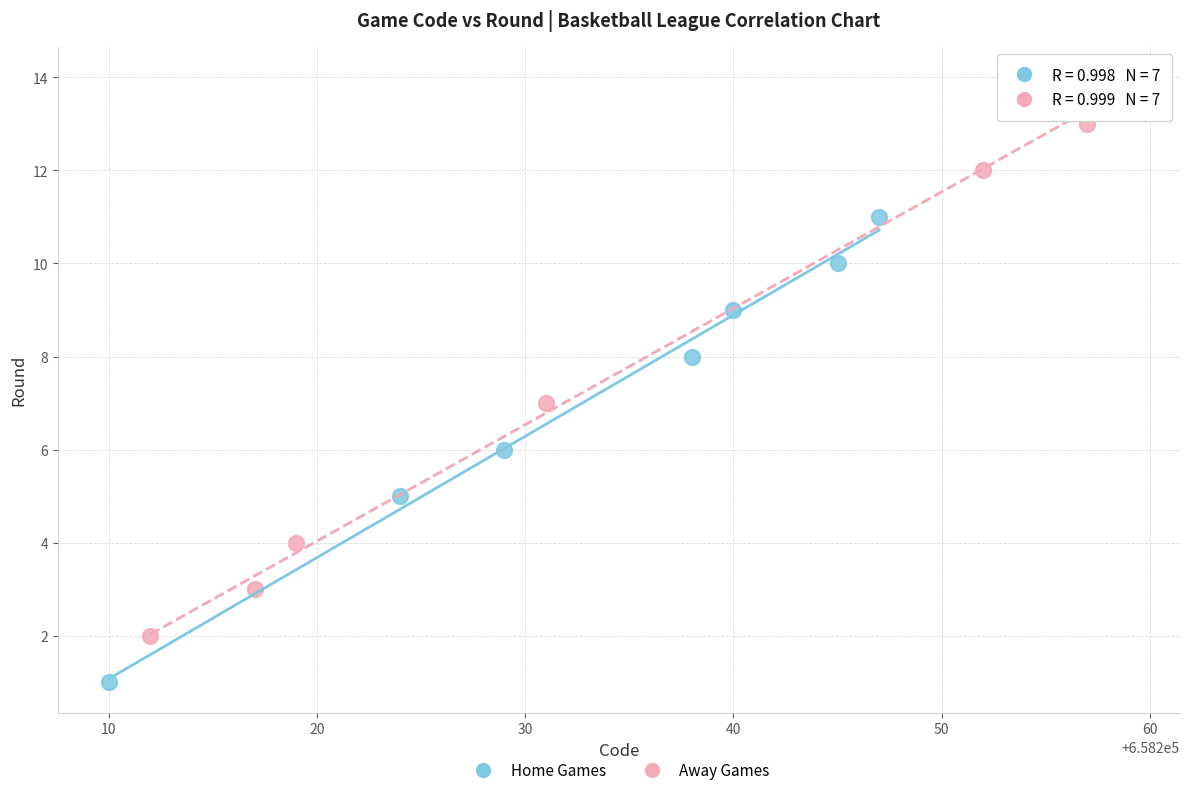

Which series reaches the minimum Y coordinate?

Home Games